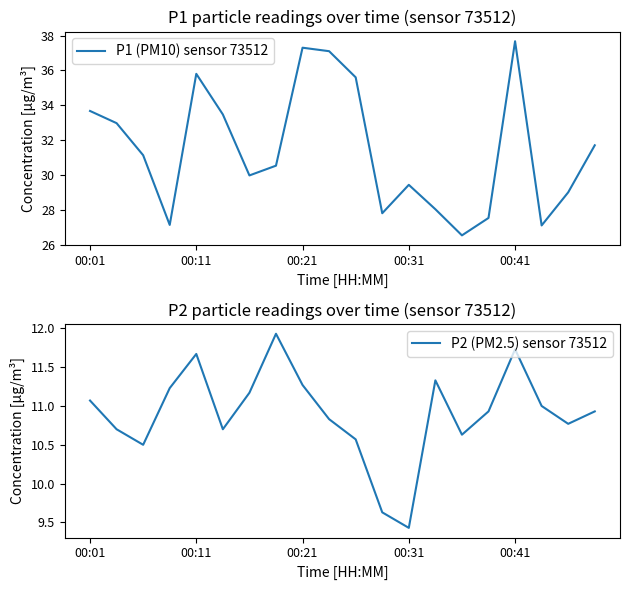

What is the value of the P1 (PM10) sensor 73512 point at the 4th from the left?

27.1